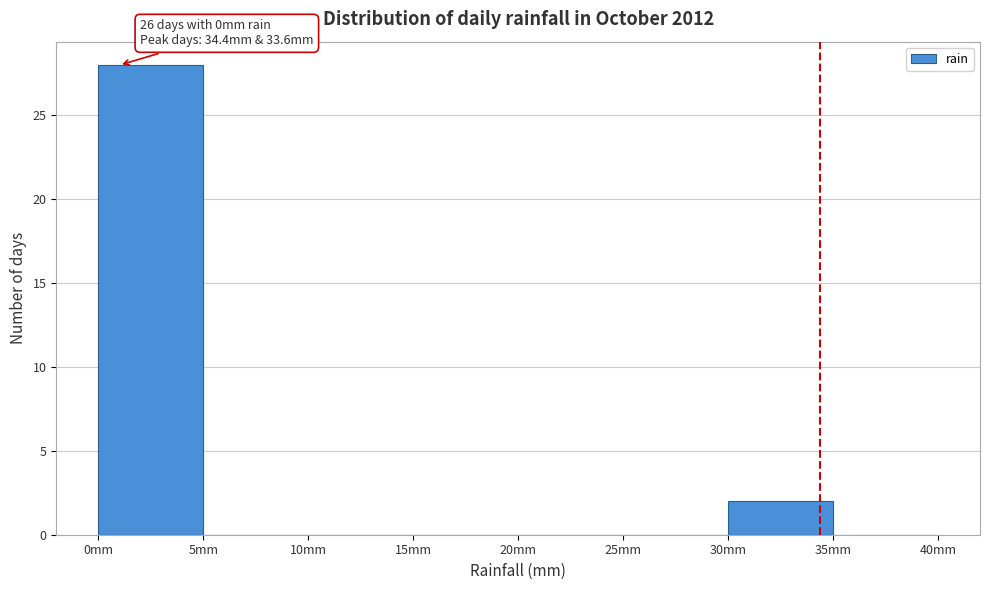

Over which range of the x-axis is the bar tallest?

0 to 5